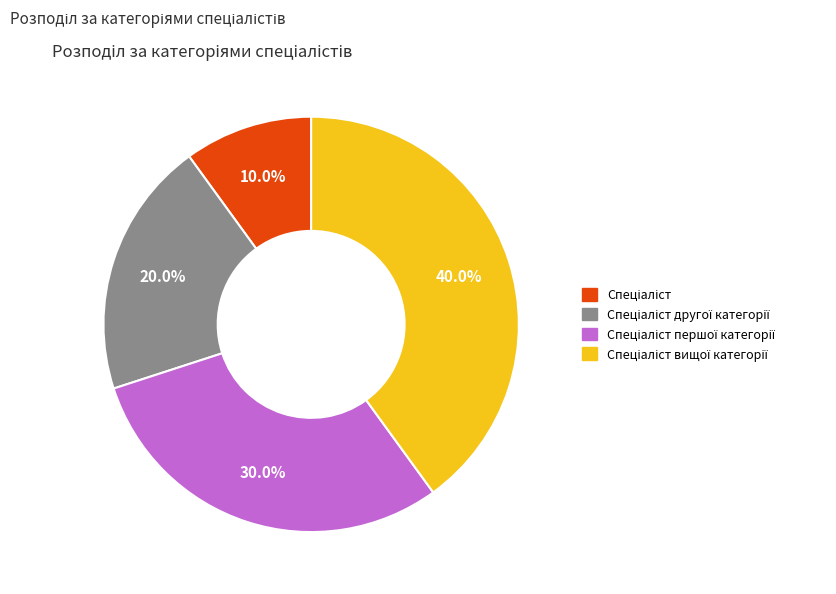

Is there a majority slice in this chart?

No